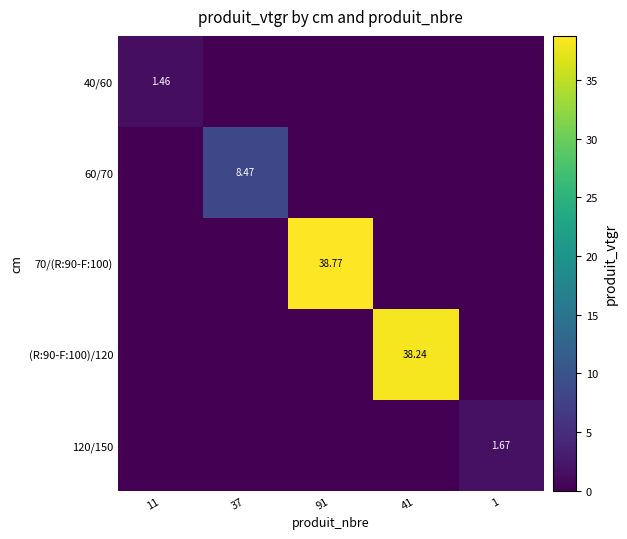

Count the number of categories in the chart.

5